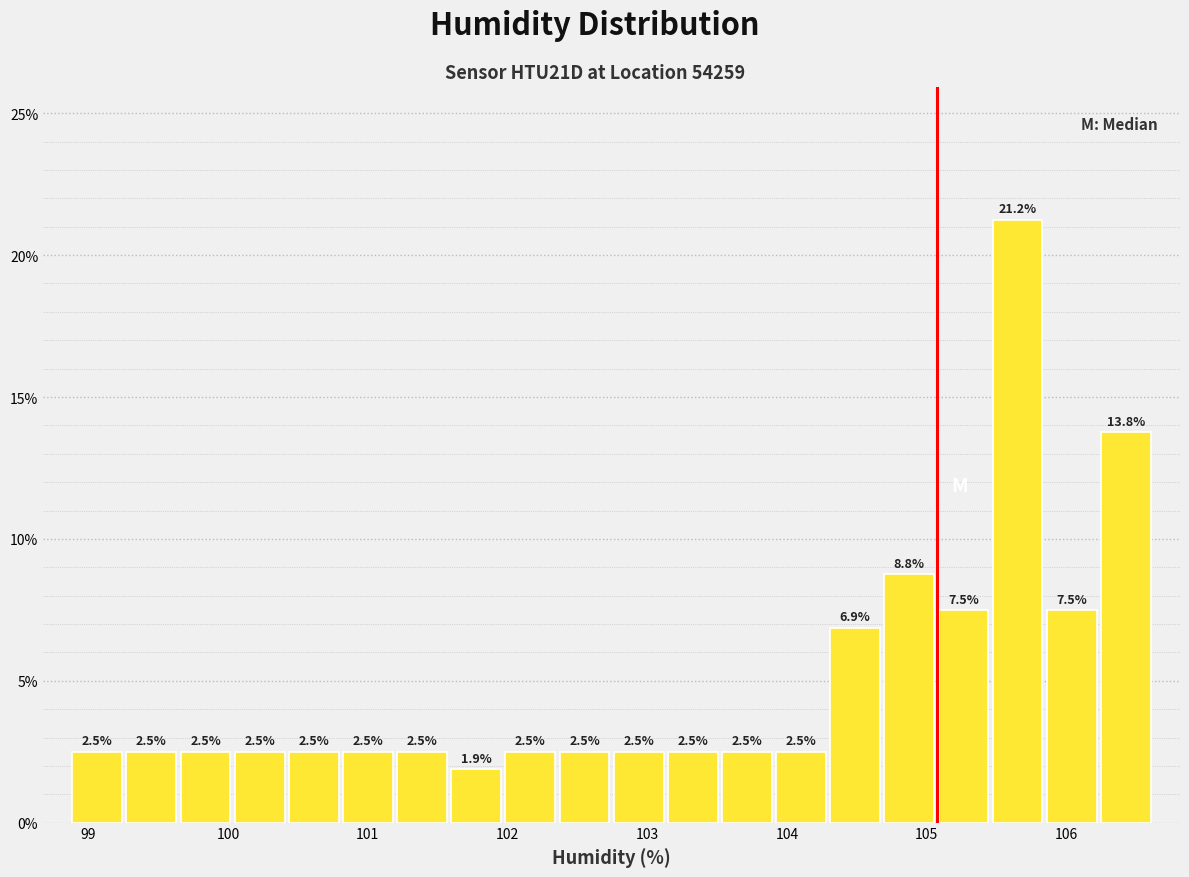

Around what value on the x-axis is the tallest bar? Give the approximate position of its centre, as read against the axis.

105.7